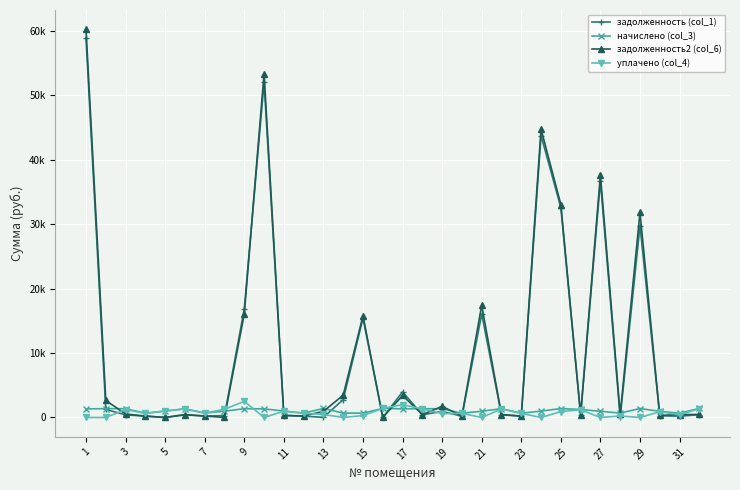

After their last crossing, which series has the higher values: уплачено (col_4) or начислено (col_3)?

начислено (col_3)